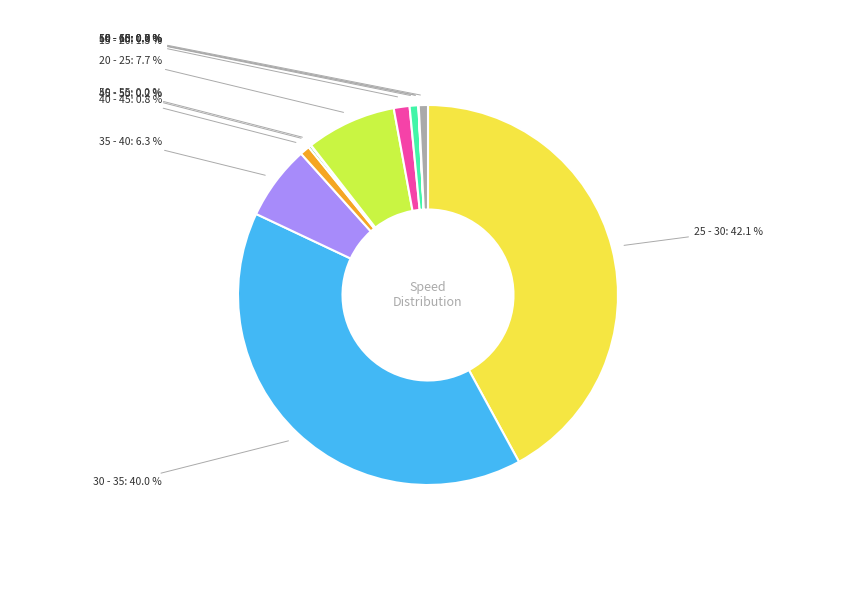

Does 25 - 30 represent more than half of the total?

No